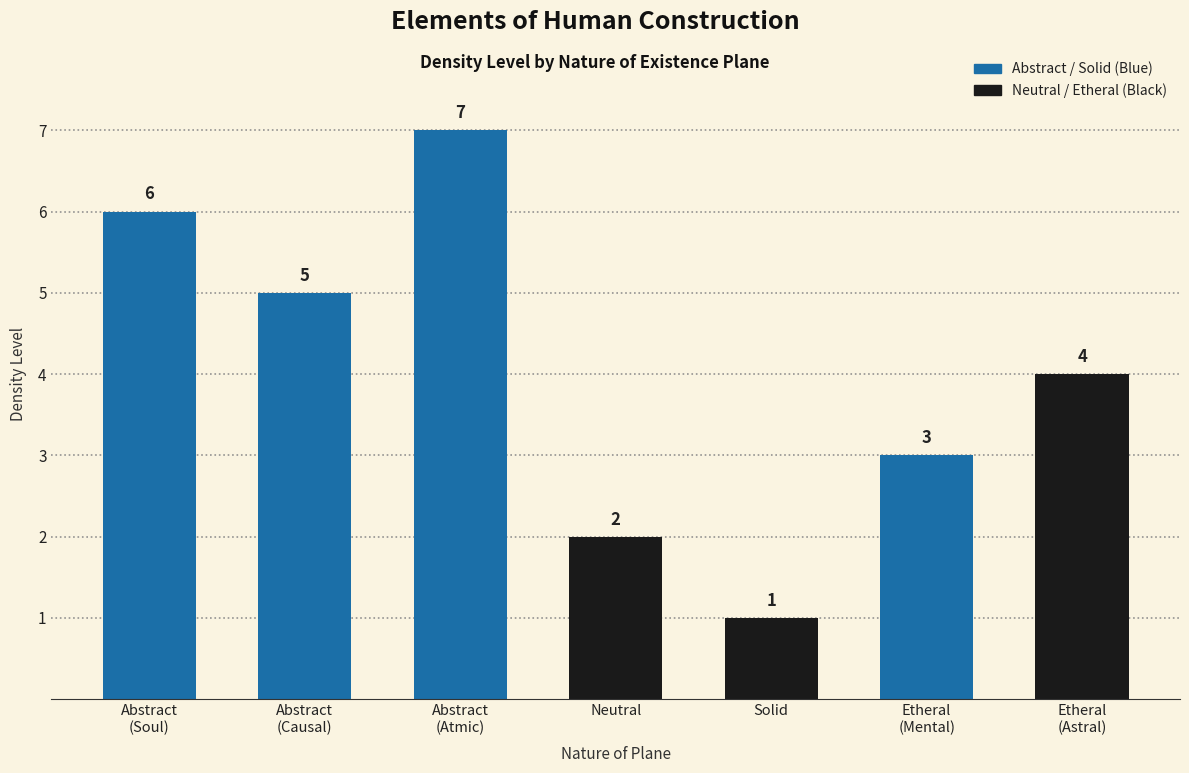

Where is the data nearest to the value 4?

Etheral